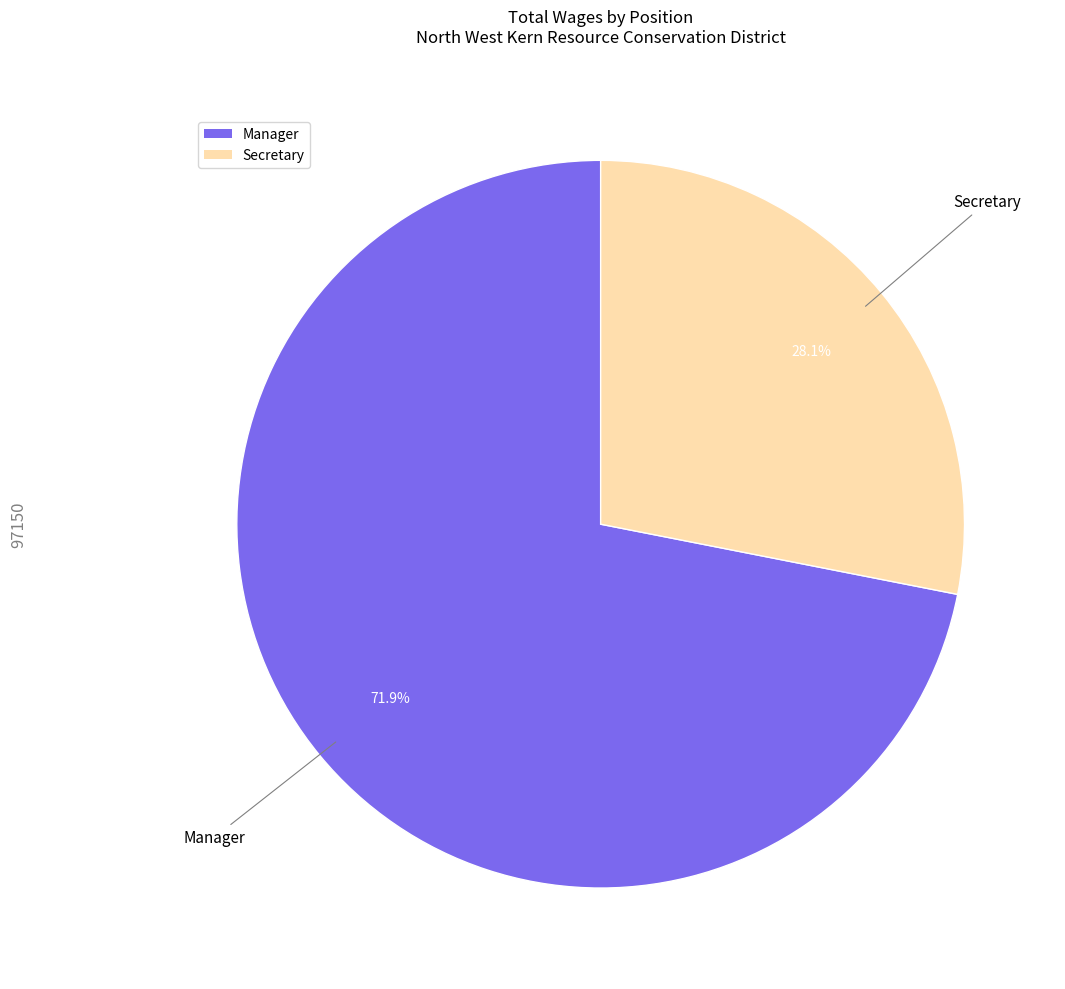

Rank the categories by value from highest to lowest.

Manager, Secretary